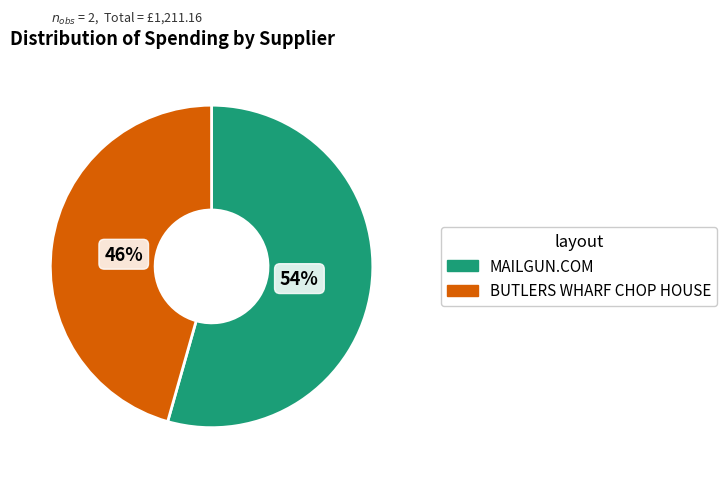

To the nearest percent, what is the average slice percentage?

50%